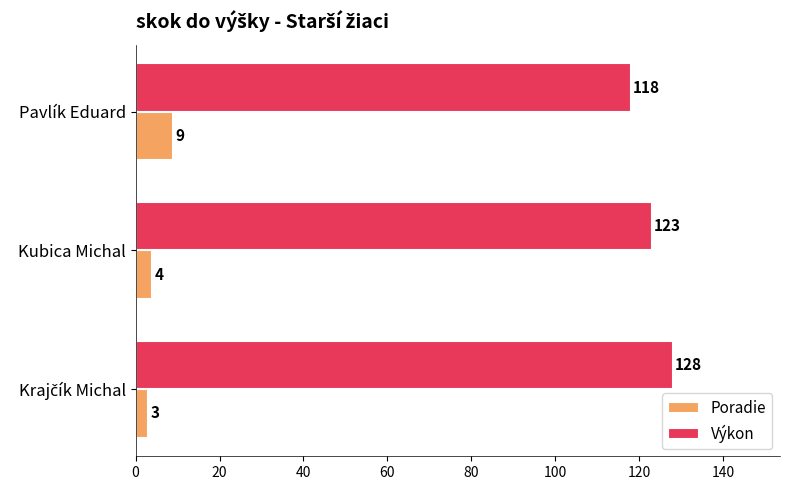

Is the value of Výkon at Pavlík Eduard greater than the value of Poradie at Pavlík Eduard?

Yes